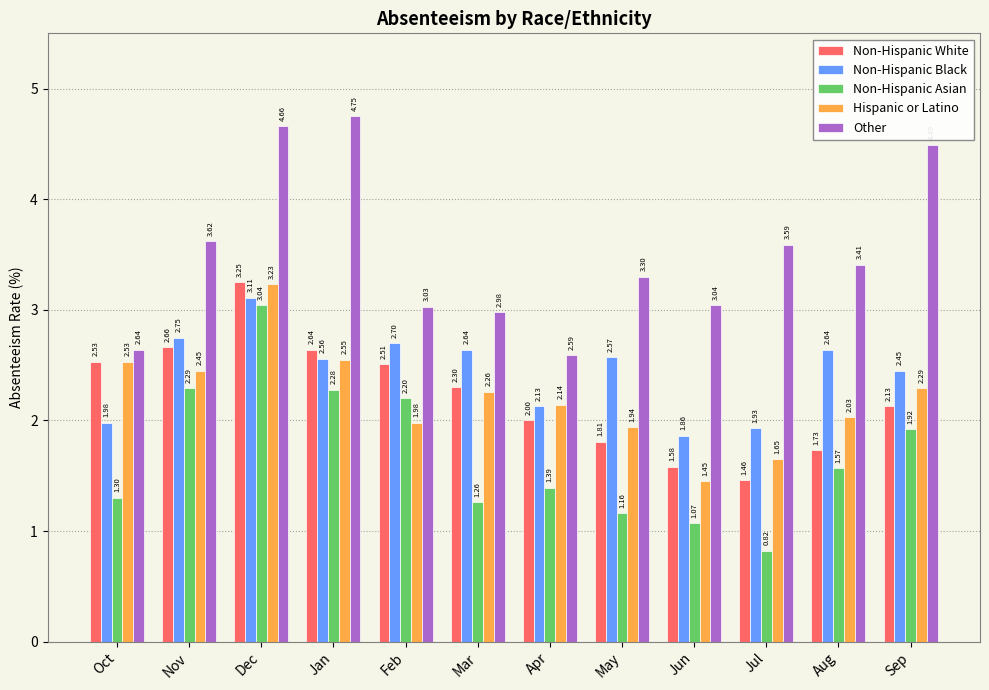

Is the value of Hispanic or Latino at Jul greater than the value of Other at Sep?

No